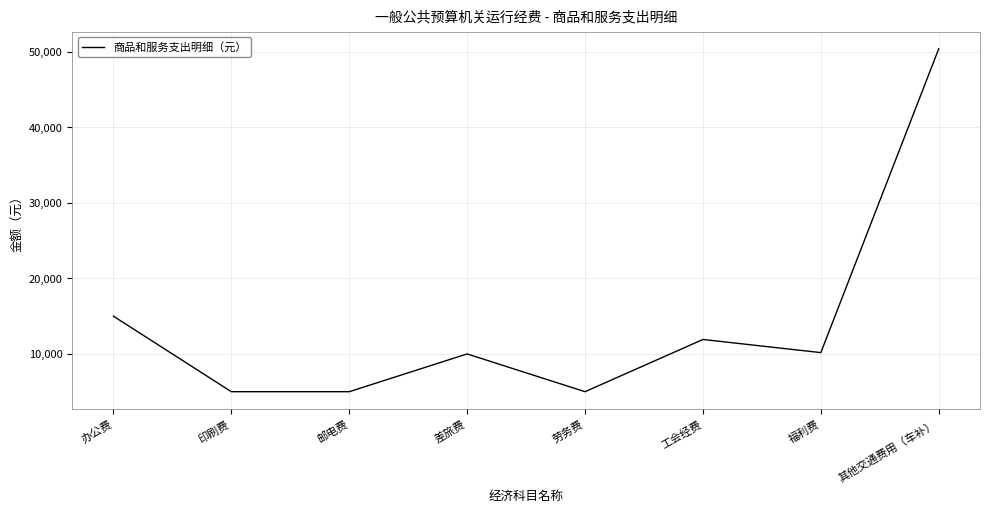

True or false: the data shows 16395.5 at 工会经费.

False